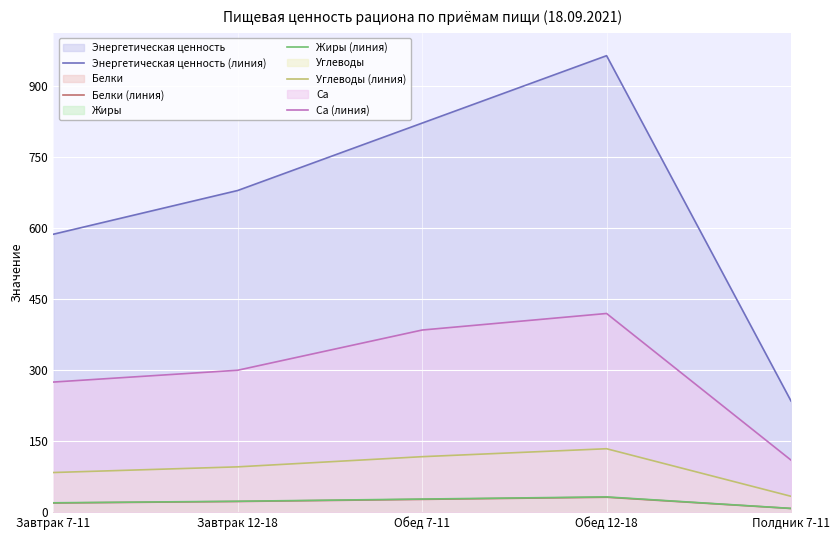

At which category is the sum across all series the highest?

Обед 12-18